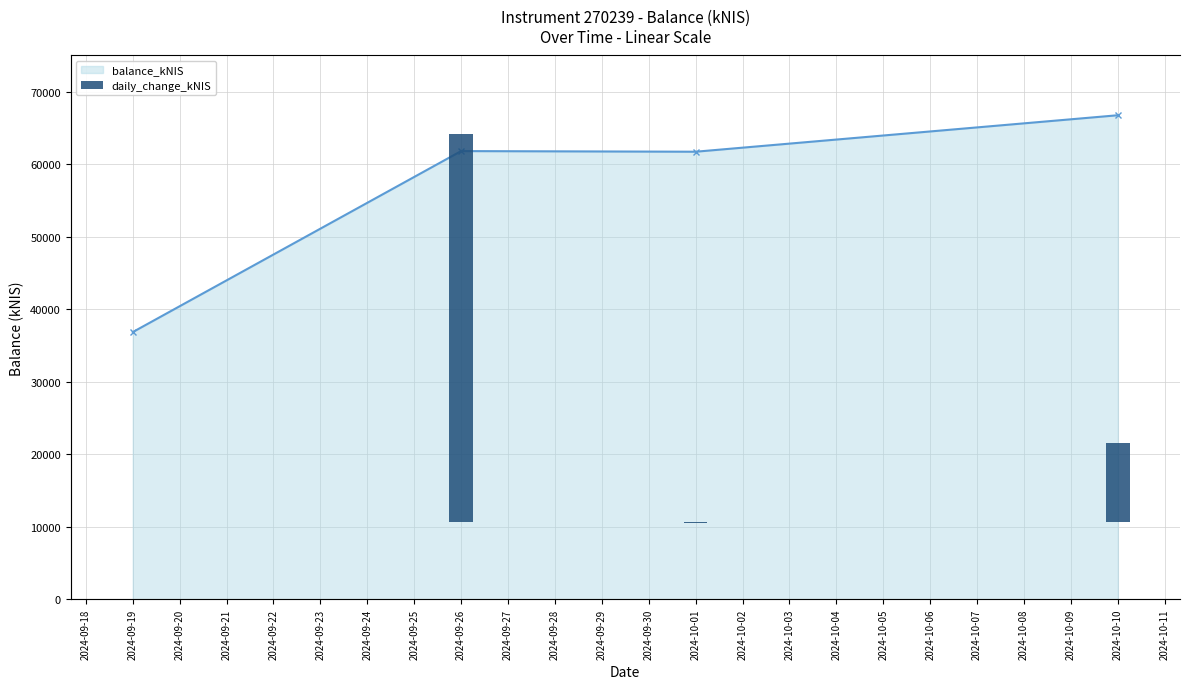

Rank the series by their average value, from lowest to highest.

daily_change_kNIS, balance_kNIS